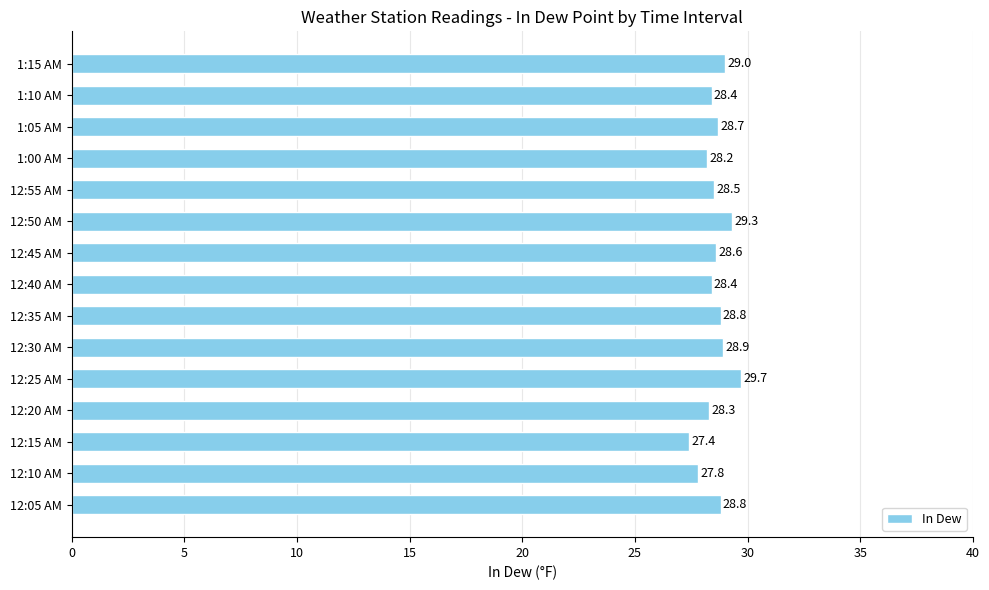

What is the difference between the second highest and second lowest values?

1.5